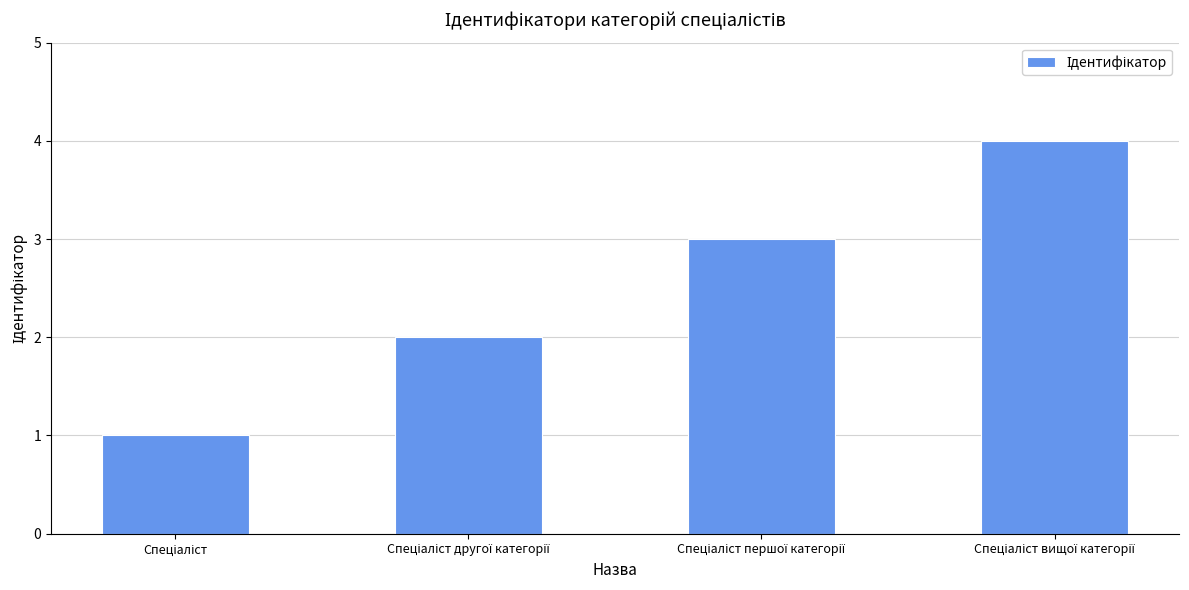

What is the difference between the maximum and minimum values?

3